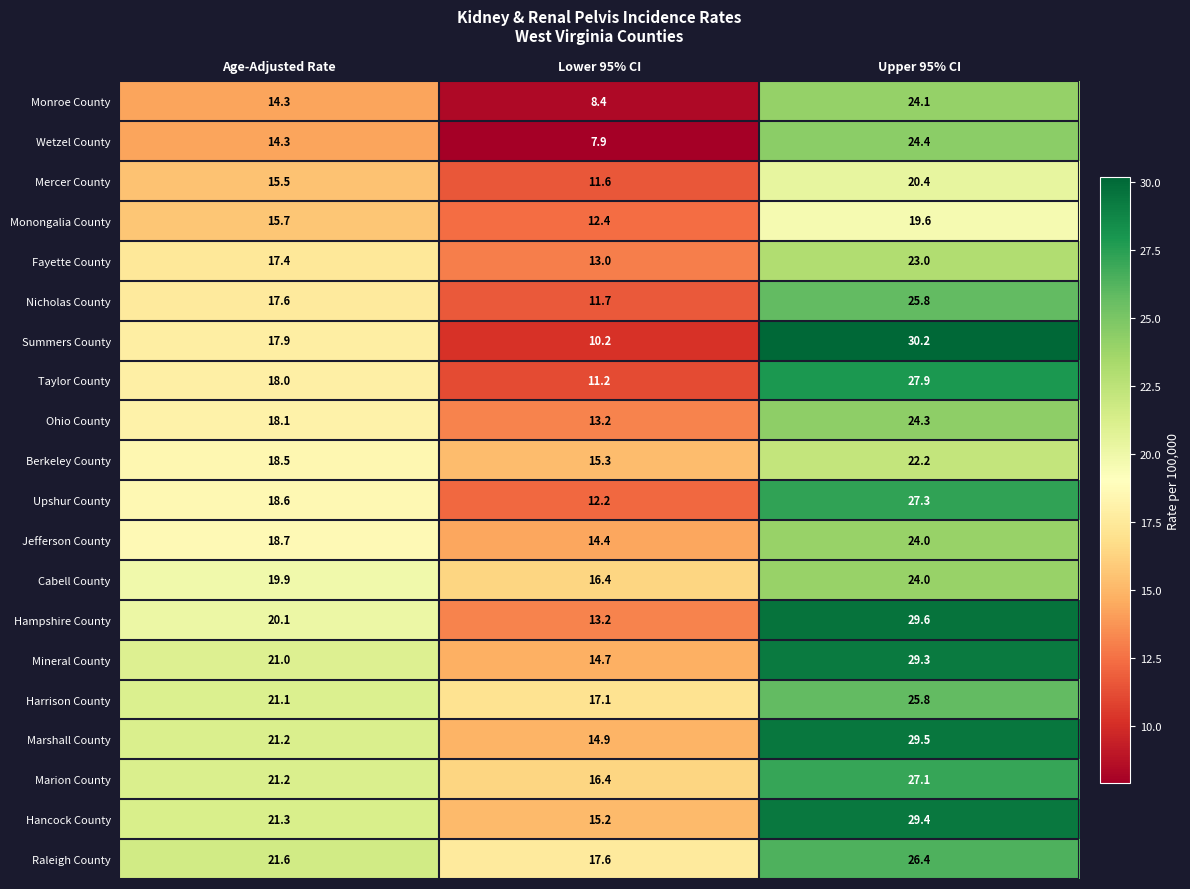

Which series has the largest total across all categories?

Hancock County